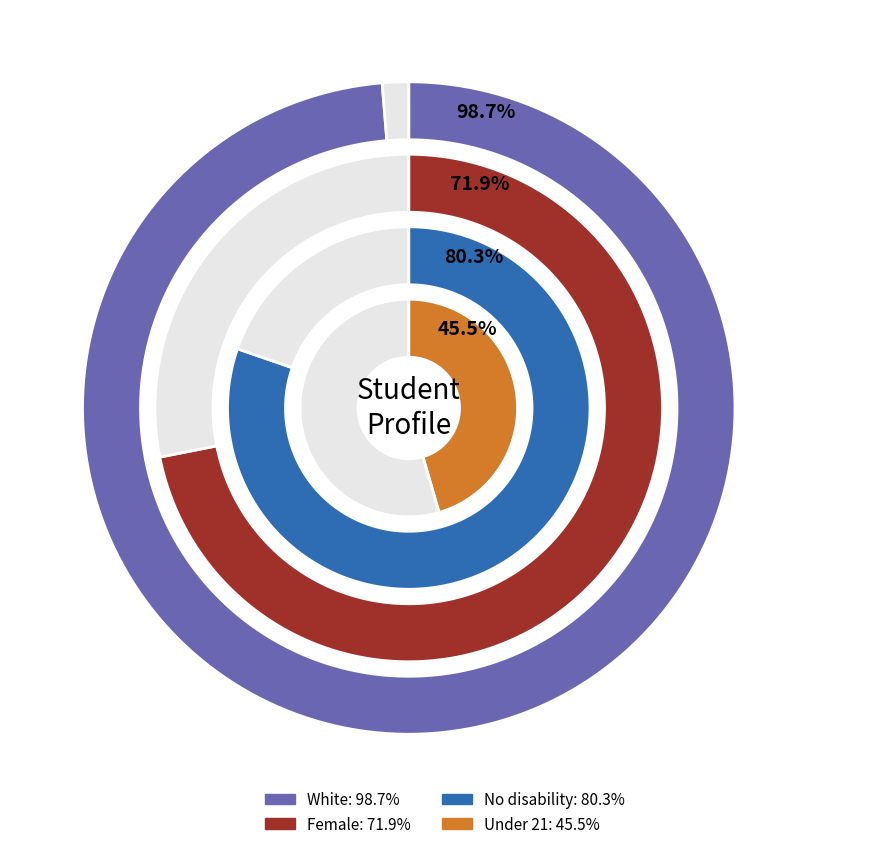

Count the number of slices in the pie.

4